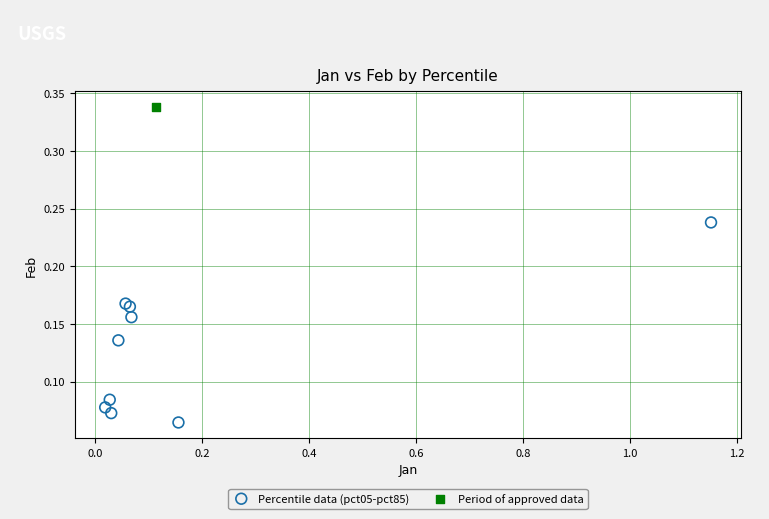

What are all the series names shown in the legend?

Percentile data (pct05-pct85), Period of approved data